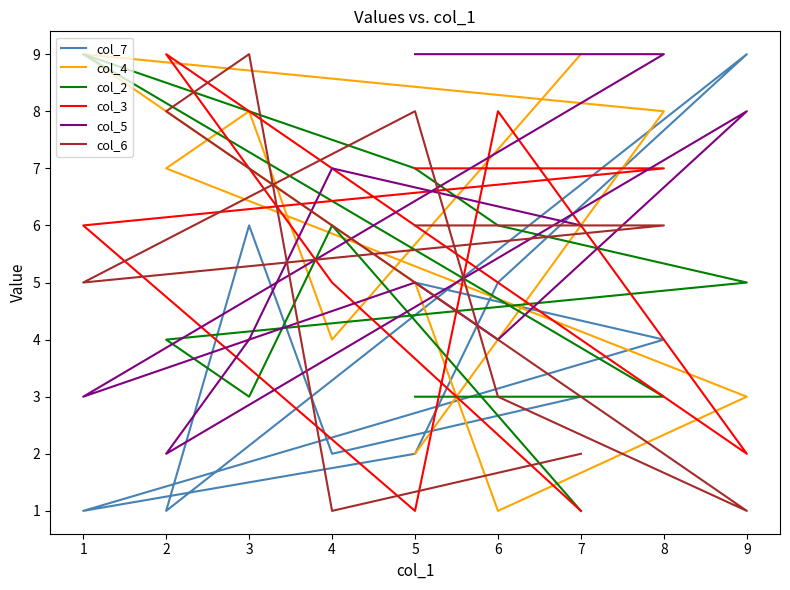

Does the chart have visible grid lines?

No